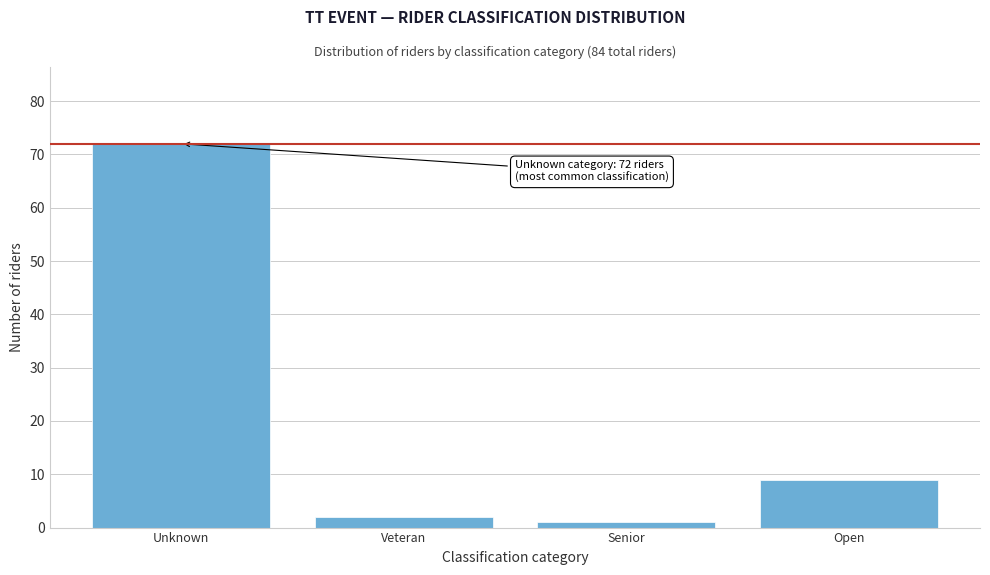

Reading right to left, list all the values displayed in this chart.

9	1	2	72